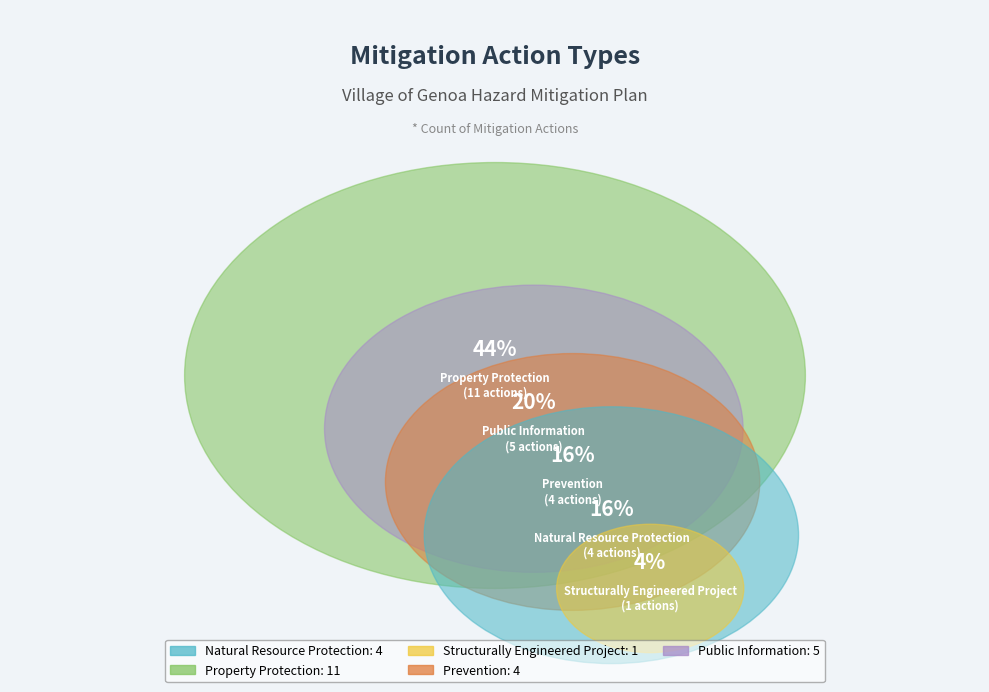

To the nearest percent, what is the average slice percentage?

20%